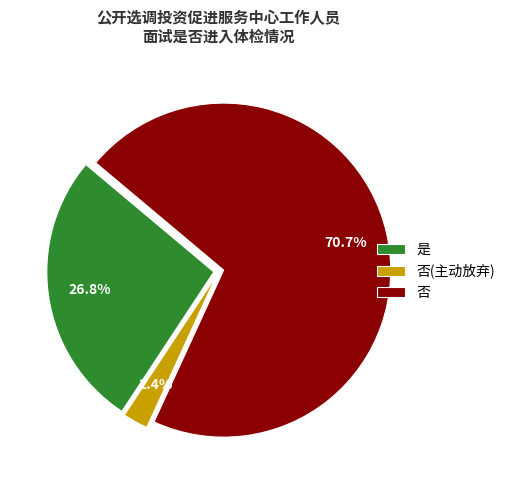

What is the largest slice in the pie chart?

否